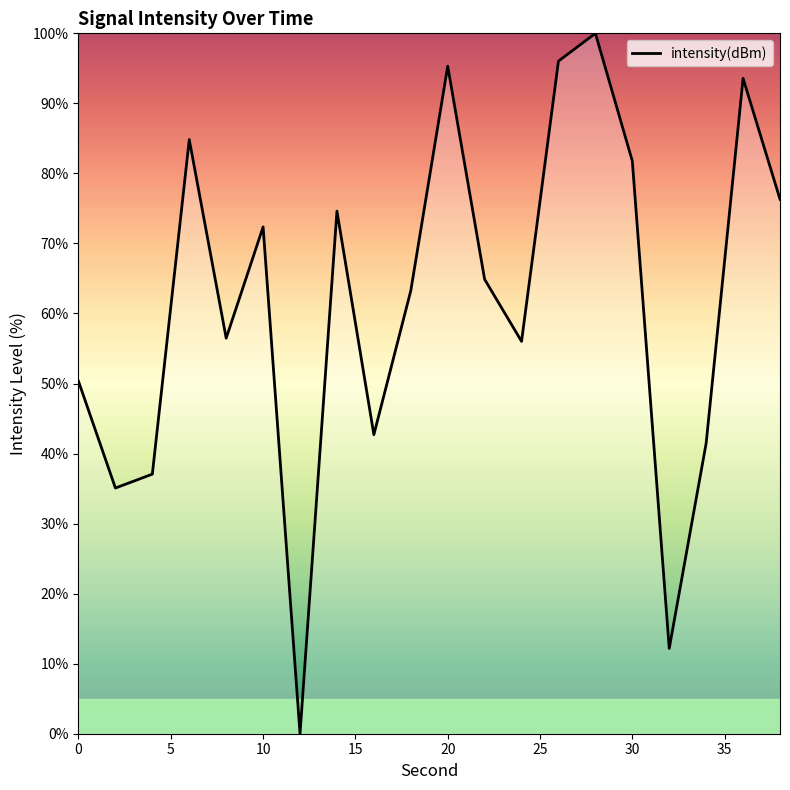

What is the difference between the maximum and second lowest values?

87.8